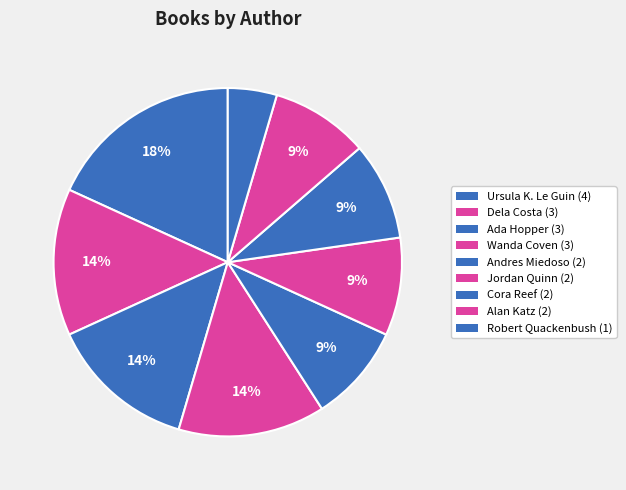

Is it true that Robert Quackenbush is 5% of the pie?

True